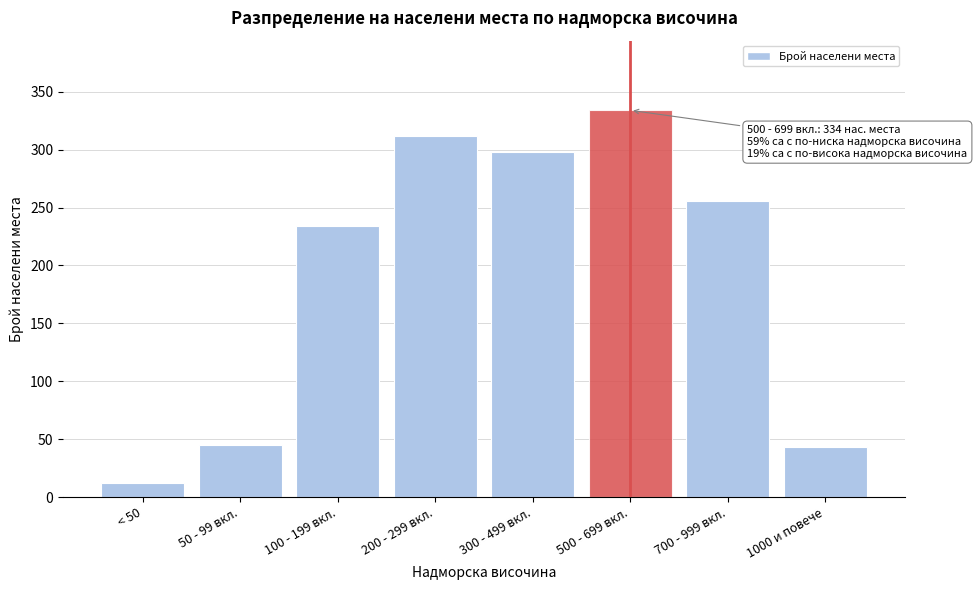

Reading left to right, extract all data points from this chart.

< 50=12	50 - 99 вкл.=45	100 - 199 вкл.=234	200 - 299 вкл.=312	300 - 499 вкл.=298	500 - 699 вкл.=334	700 - 999 вкл.=256	1000 и повече=43